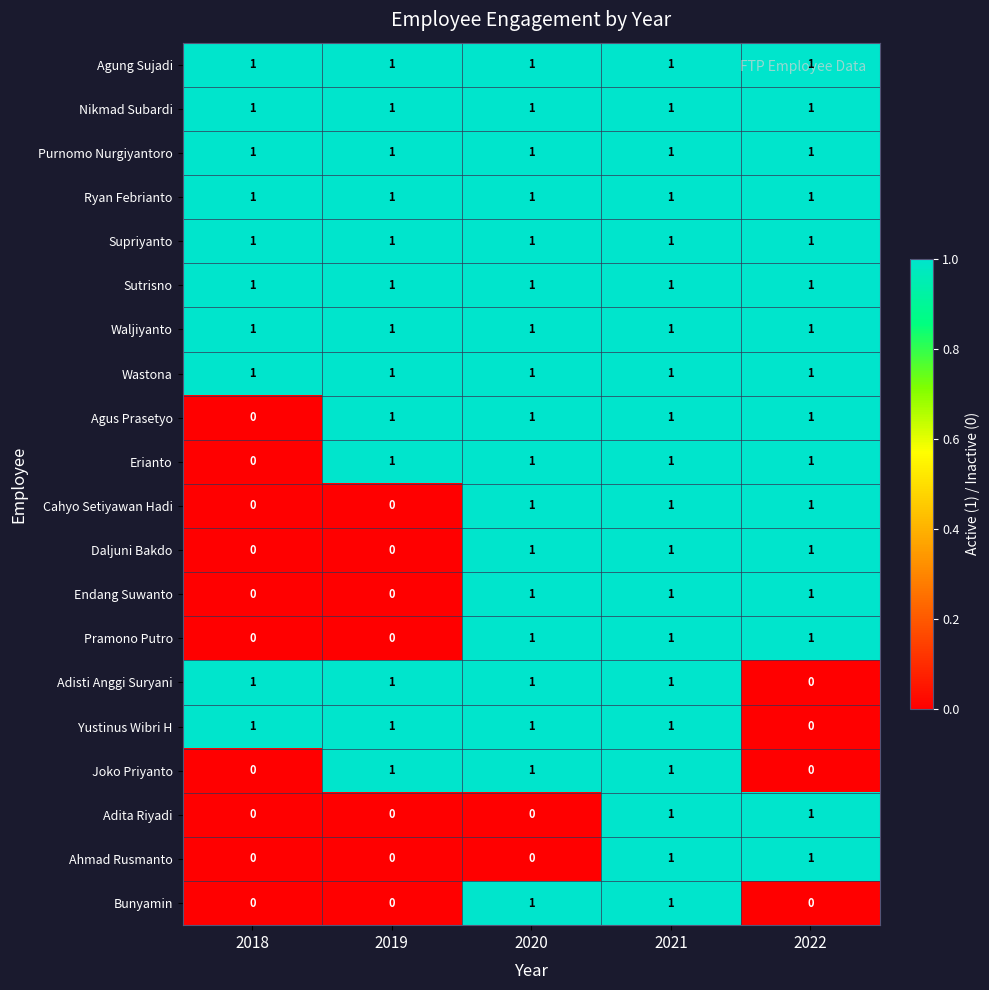

What is the sum of all Supriyanto values?

5